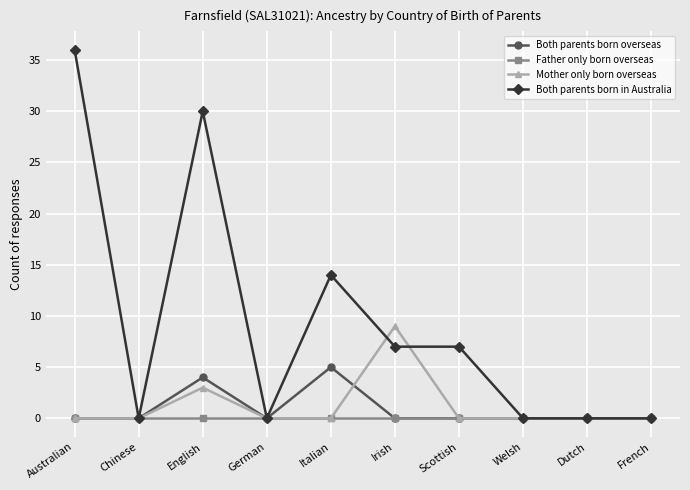

Reading right to left, transcribe all the data shown in this chart.

Both parents born overseas: French=0	Dutch=0	Welsh=0	Scottish=0	Irish=0	Italian=5	German=0	English=4	Chinese=0	Australian=0
Father only born overseas: French=0	Dutch=0	Welsh=0	Scottish=0	Irish=0	Italian=0	German=0	English=0	Chinese=0	Australian=0
Mother only born overseas: French=0	Dutch=0	Welsh=0	Scottish=0	Irish=9	Italian=0	German=0	English=3	Chinese=0	Australian=0
Both parents born in Australia: French=0	Dutch=0	Welsh=0	Scottish=7	Irish=7	Italian=14	German=0	English=30	Chinese=0	Australian=36